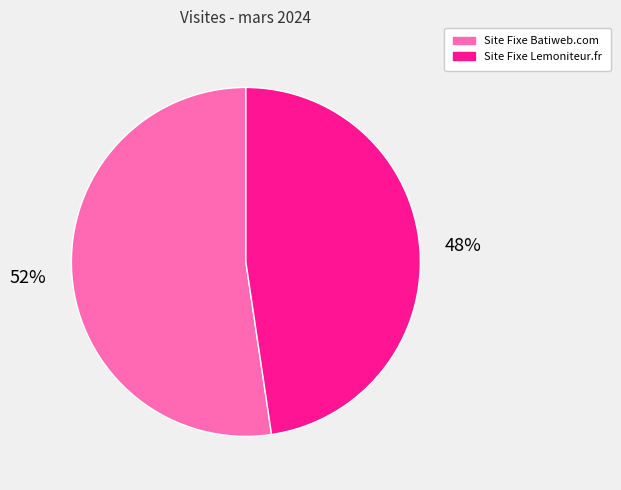

What percentage is the Site Fixe Batiweb.com slice, to the nearest percent?

52%